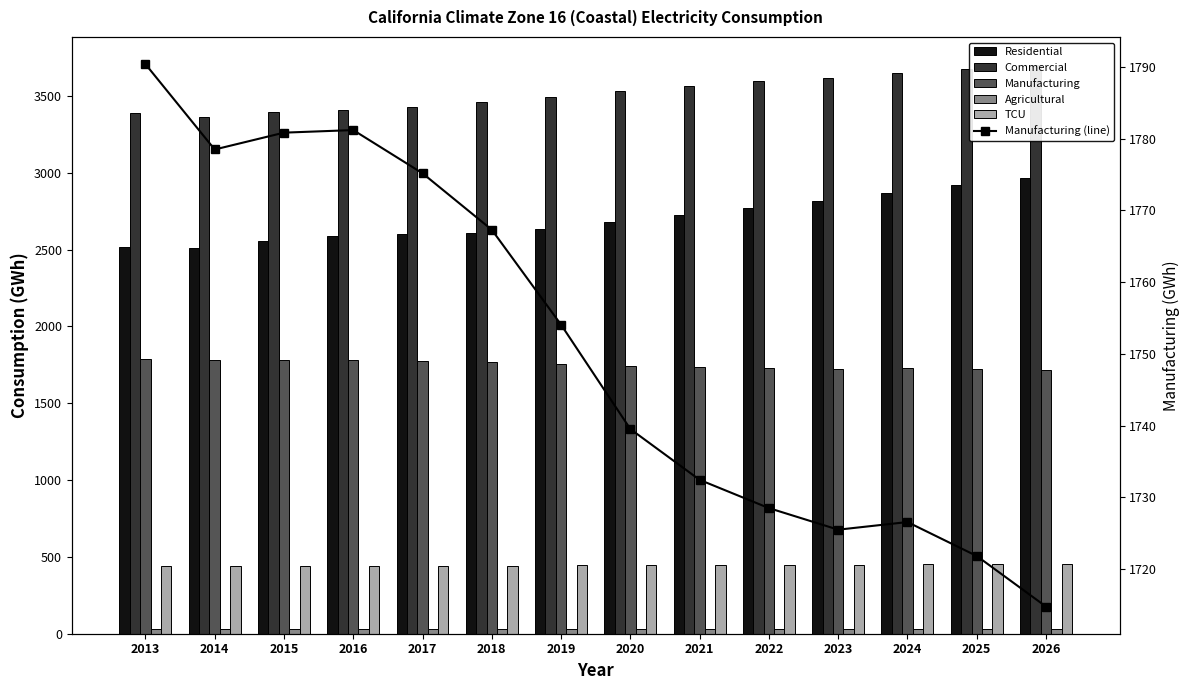

How many groups of bars are there?

14